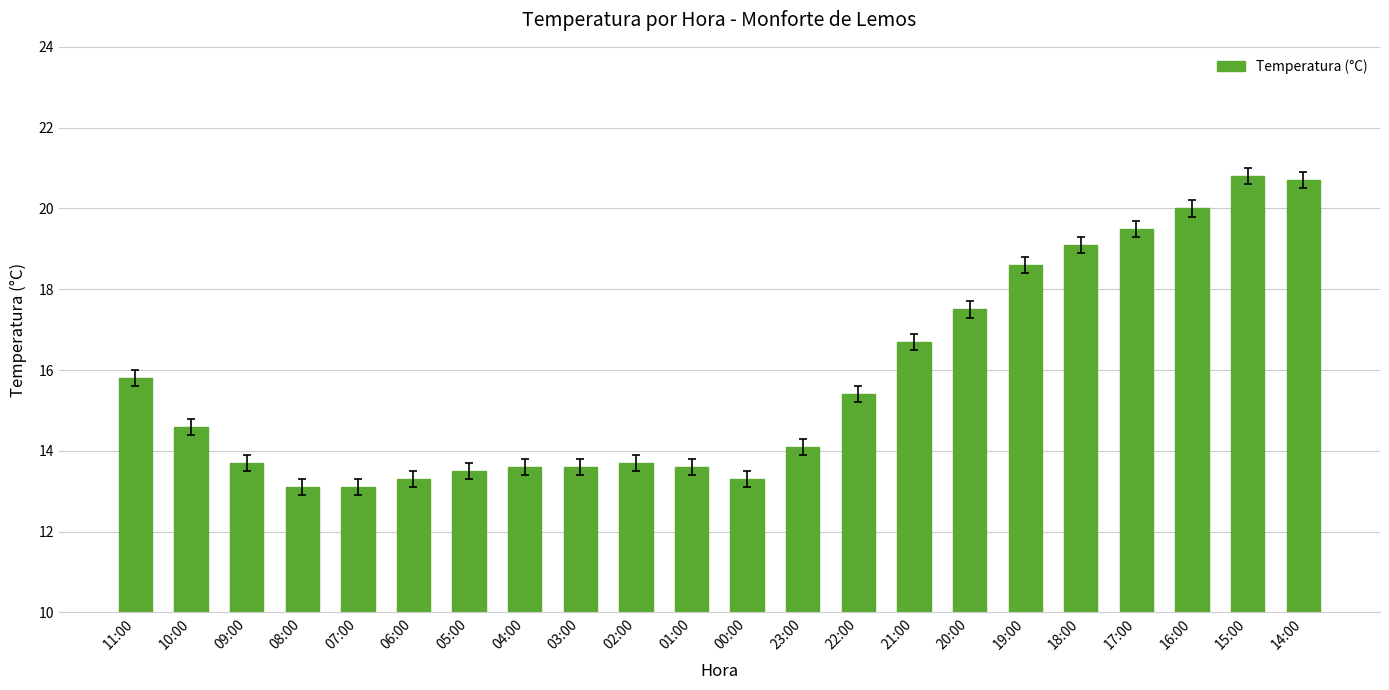

Does the chart contain stacked bars?

No